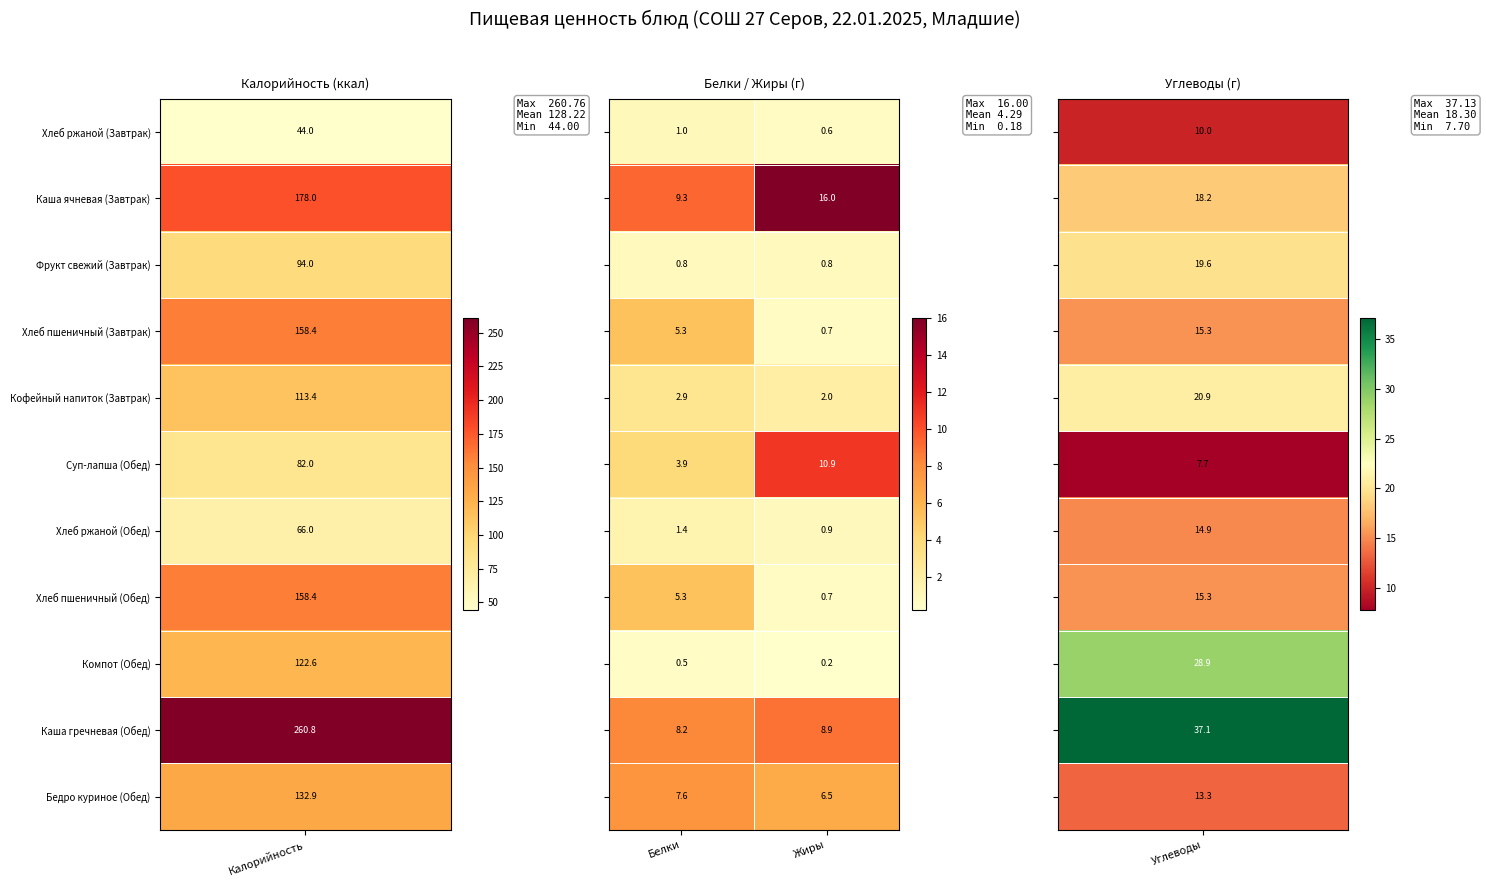

At which category is the sum across all series the highest?

Жиры